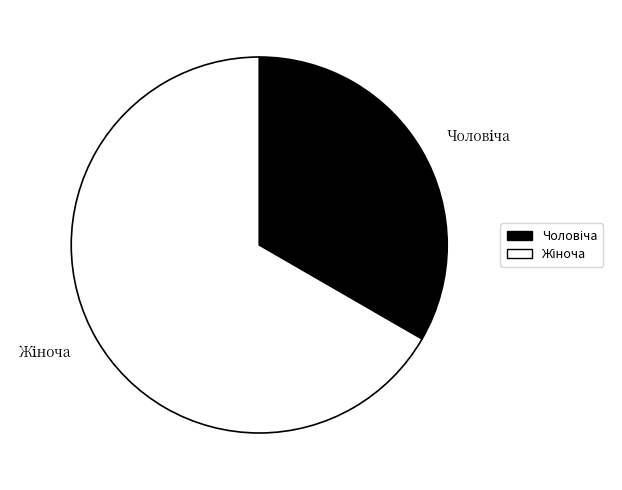

Is there any slice that represents more than half of the pie?

Yes